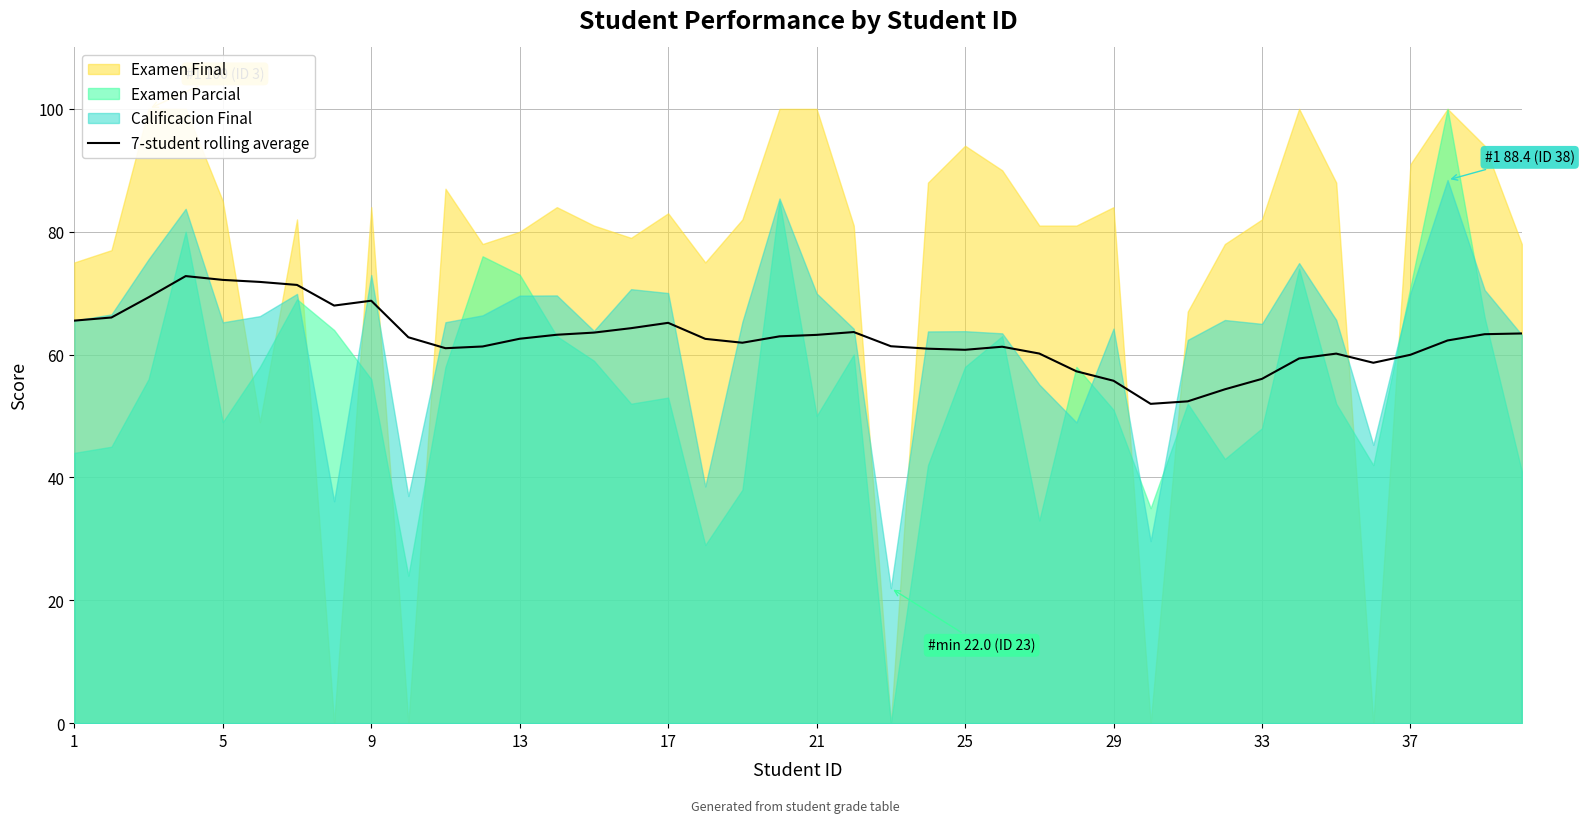

What is the sum of all values?

2503.7